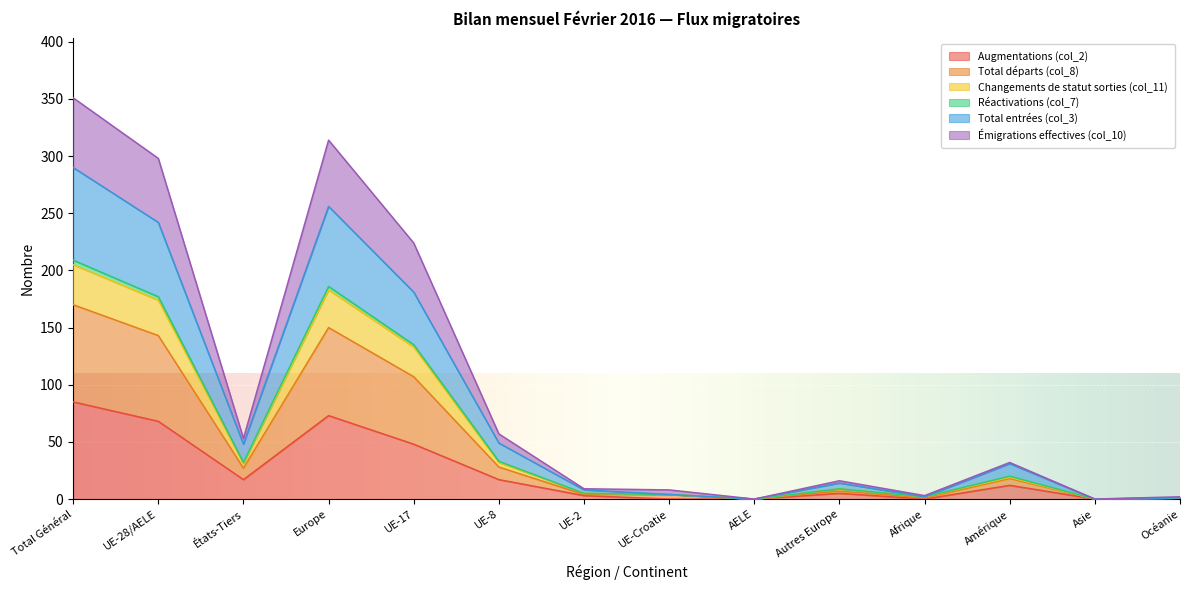

How many lines are shown in the chart?

6